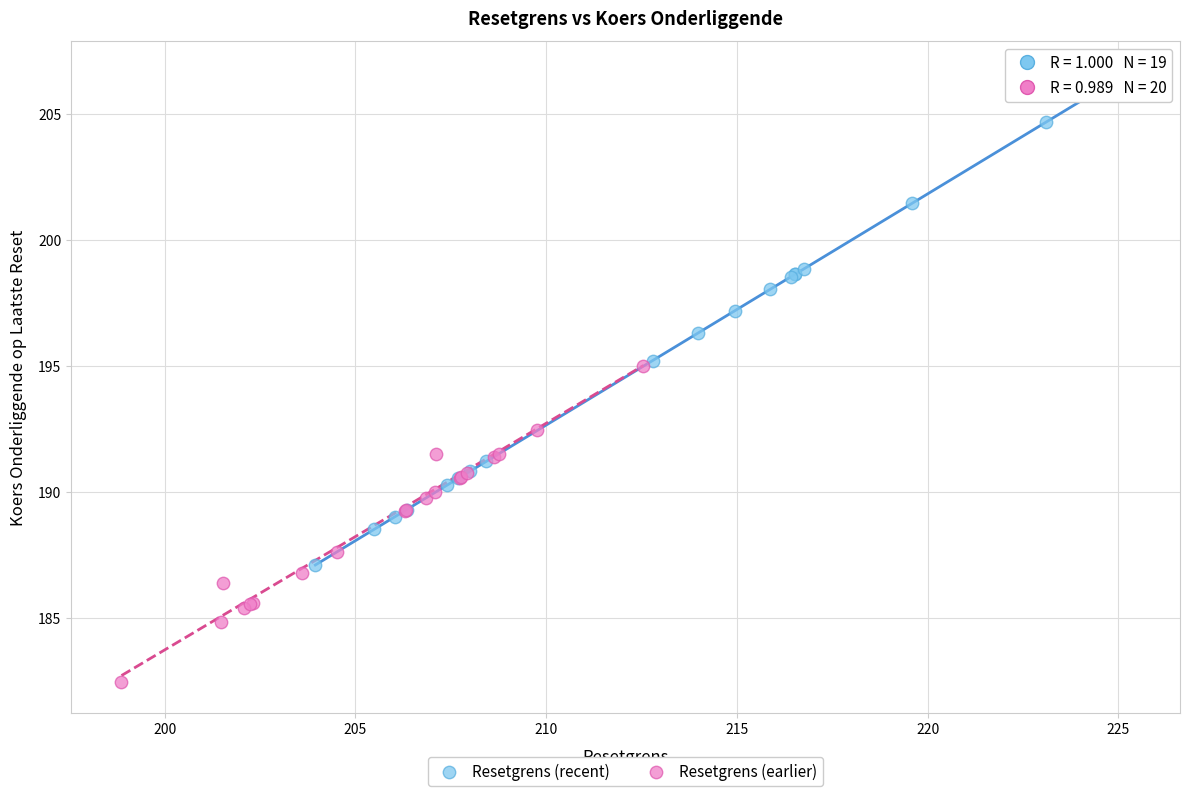

Which series has the largest Y range (max minus min)?

Resetgrens (recent)